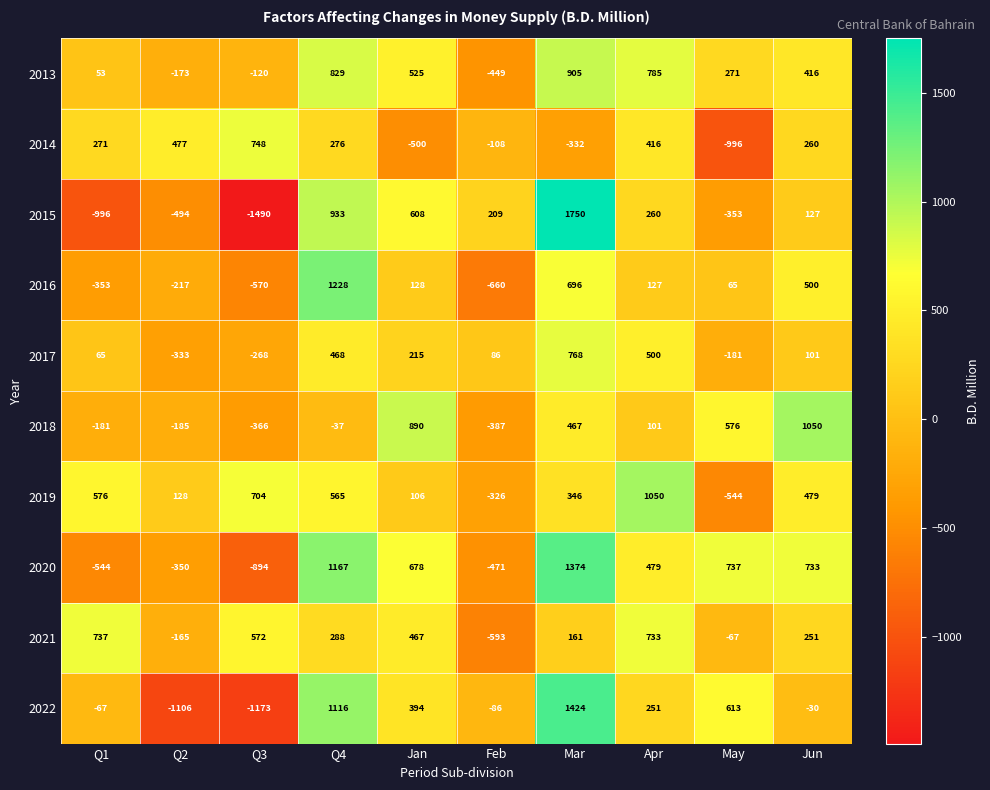

At which label is 2013 closest to 228?

May